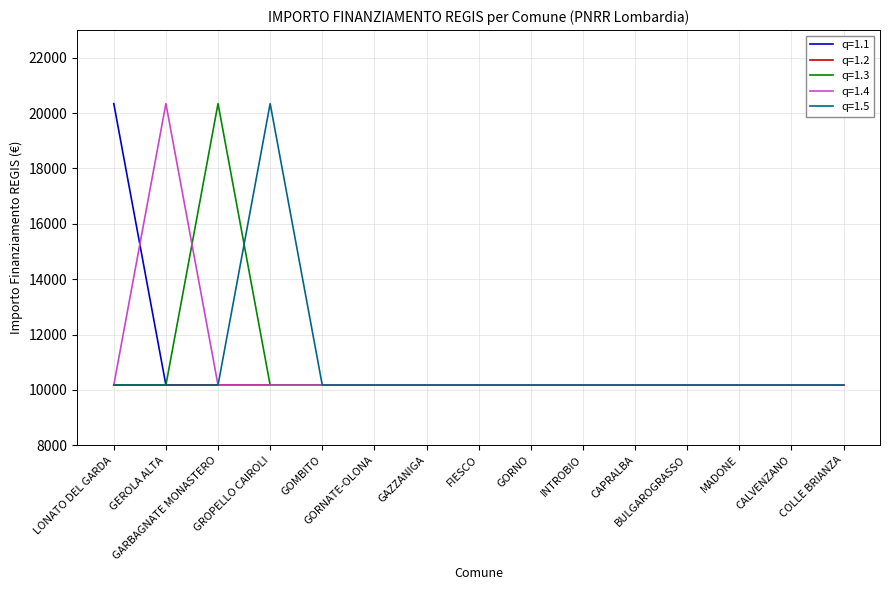

What is the maximum value for q=1.3?

20344